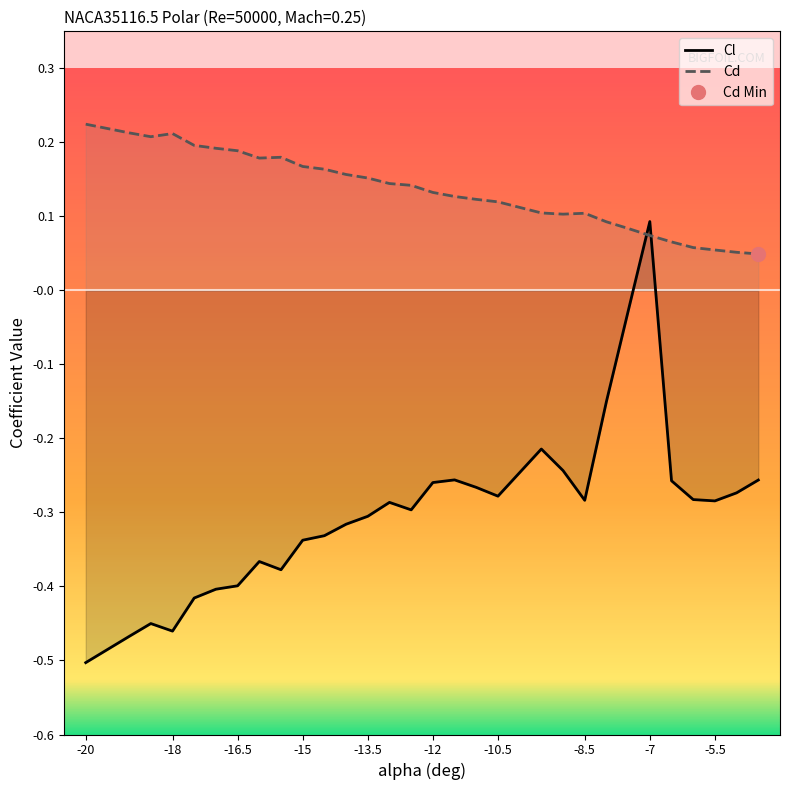

Reading right to left, transcribe all the data shown in this chart.

Cl: -0.3	-0.3	-0.3	-0.3	-0.3	0.1	-0.0	-0.2	-0.3	-0.2	-0.2	-0.3	-0.3	-0.3	-0.3	-0.3	-0.3	-0.3	-0.3	-0.3	-0.3	-0.4	-0.4	-0.4	-0.4	-0.4	-0.5	-0.5	-0.5	-0.5
Cd: 0.0	0.1	0.1	0.1	0.1	0.1	0.1	0.1	0.1	0.1	0.1	0.1	0.1	0.1	0.1	0.1	0.1	0.2	0.2	0.2	0.2	0.2	0.2	0.2	0.2	0.2	0.2	0.2	0.2	0.2